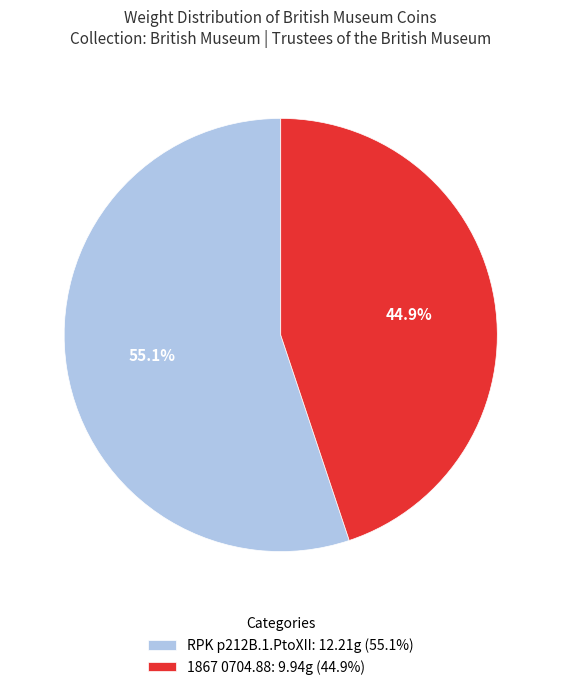

Is there a majority slice in this chart?

Yes